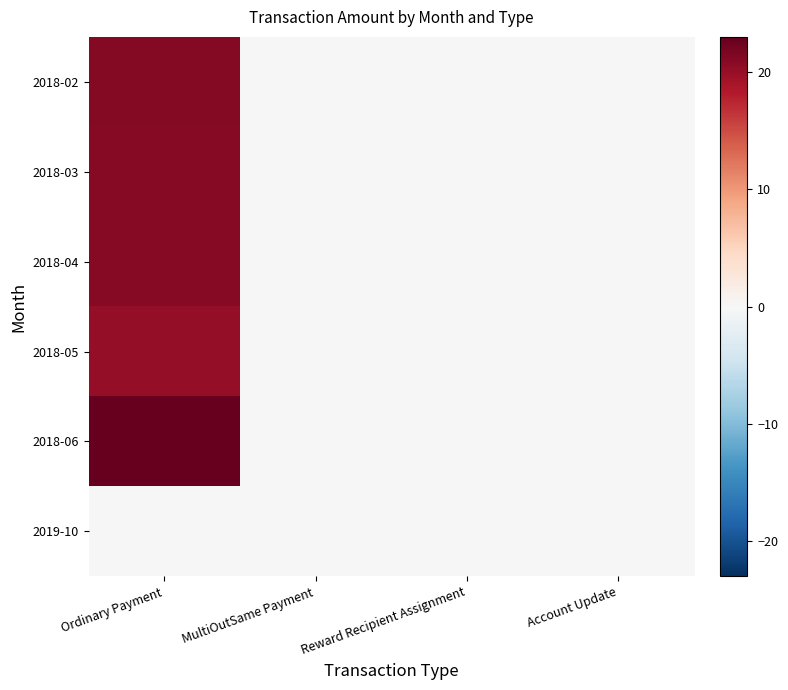

Which series has the widest spread of values?

2018-06